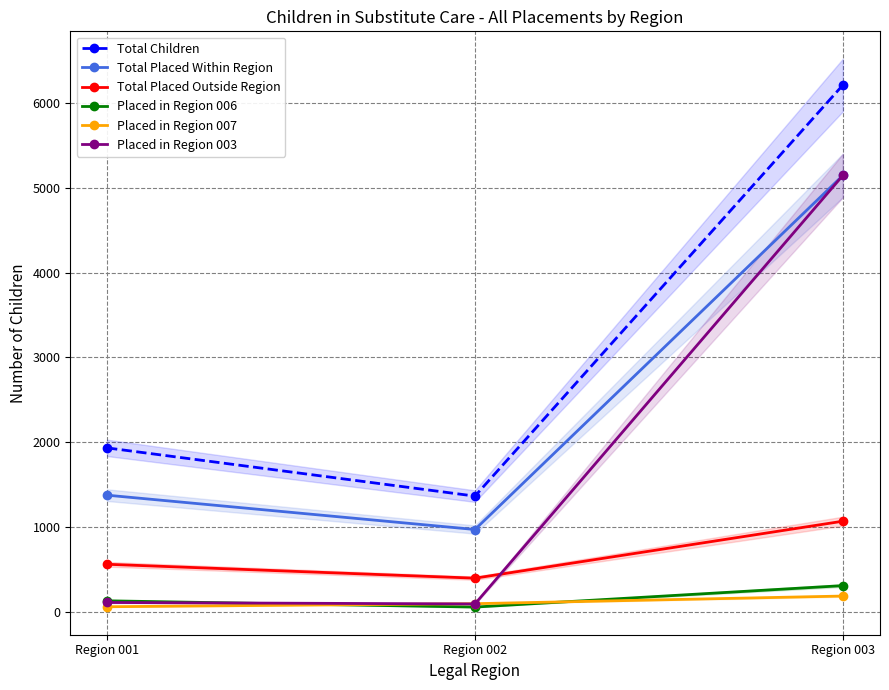

What are all the series names shown in the legend?

Total Children, Total Placed Within Region, Total Placed Outside Region, Placed in Region 006, Placed in Region 007, Placed in Region 003